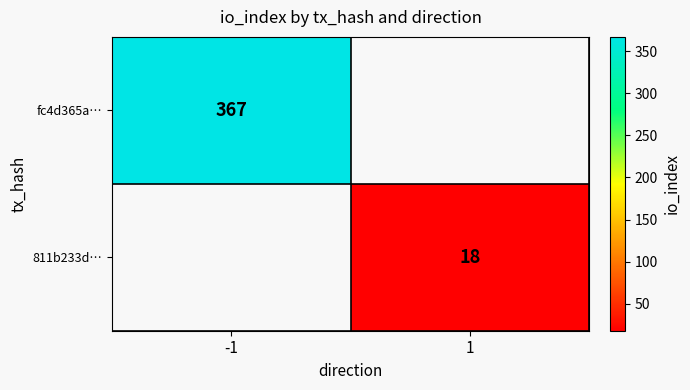

Is it true that fc4d365a… equals 367 at -1?

True